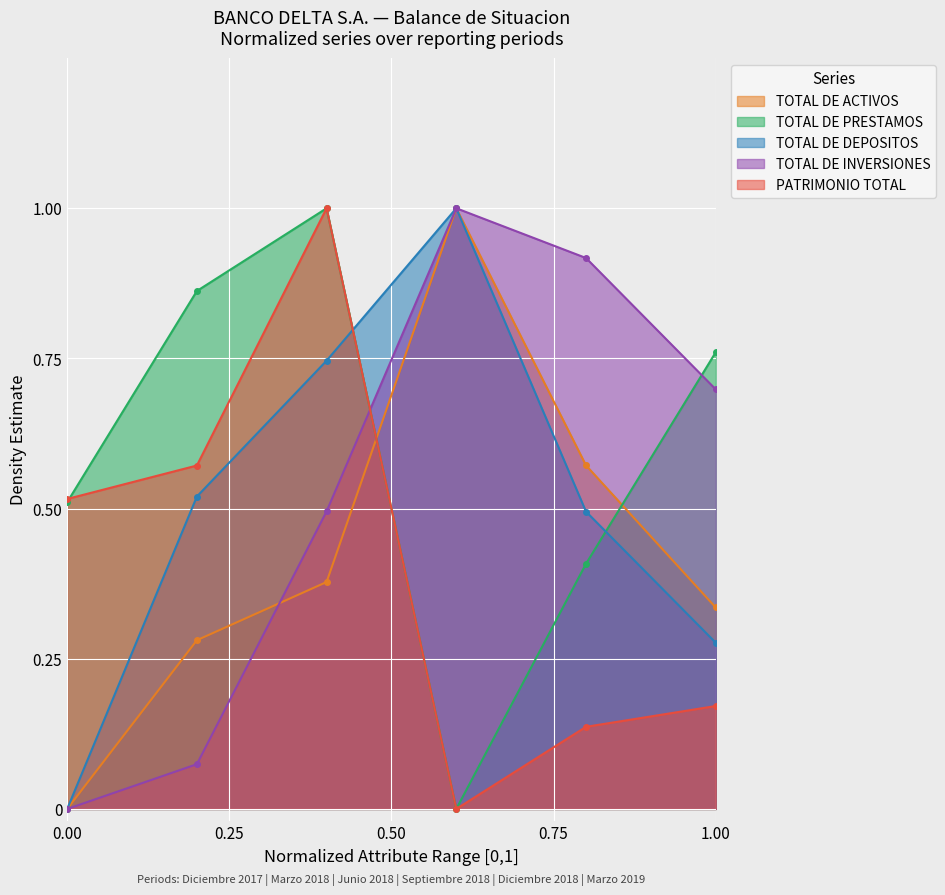

What is the difference between the maximum and minimum values in the TOTAL DE INVERSIONES series?

1.0